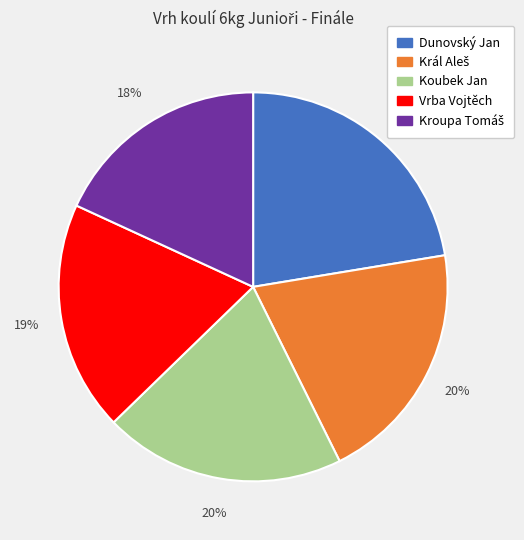

To the nearest percent, what is the average slice percentage?

20%